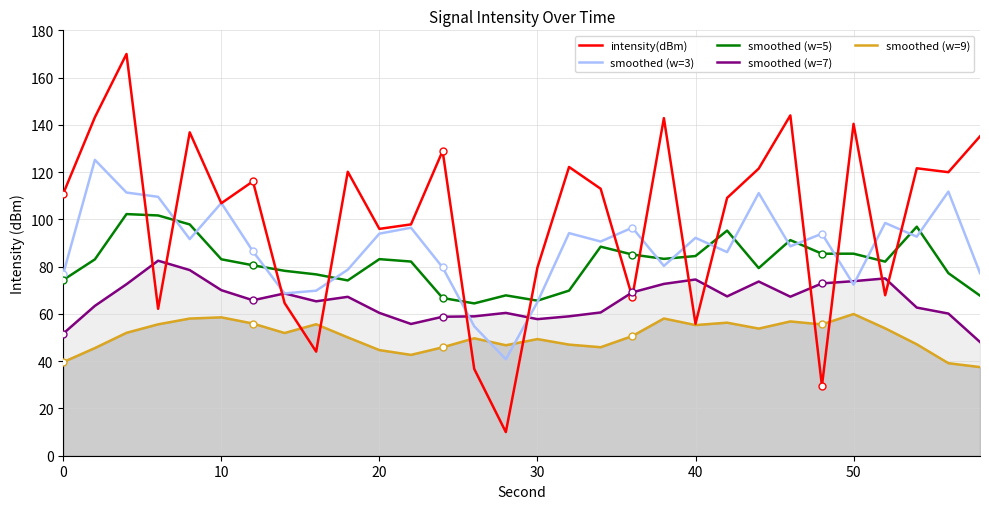

What is the difference between the maximum and minimum values in the smoothed (w=5) series?

37.8